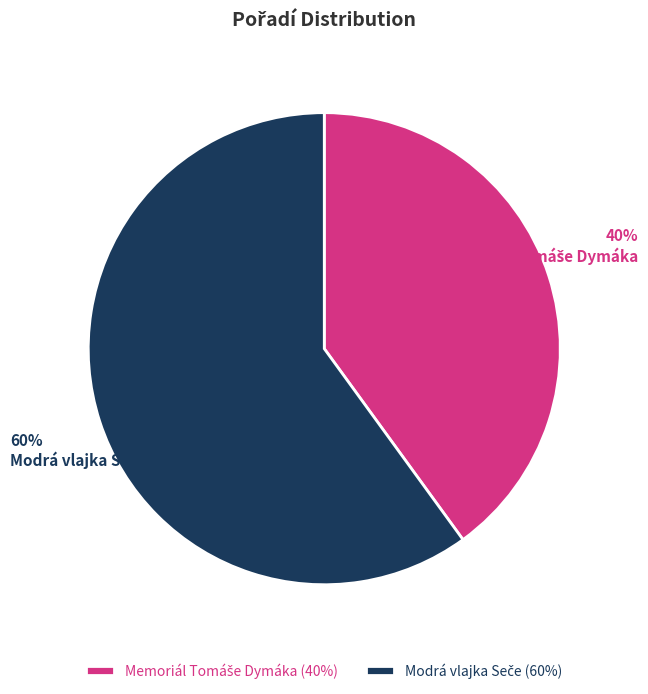

To the nearest percent, what is the difference between the largest and smallest slice percentages?

20%